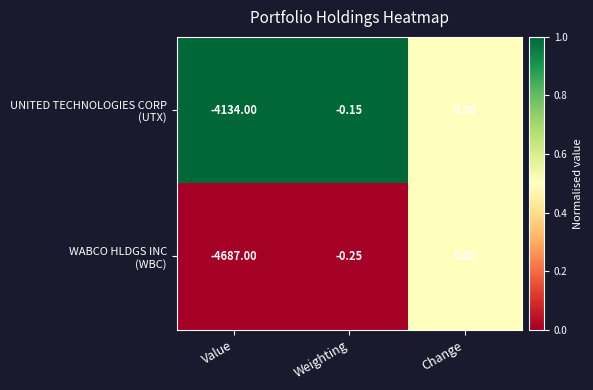

At which category is the sum across all series the highest?

Change